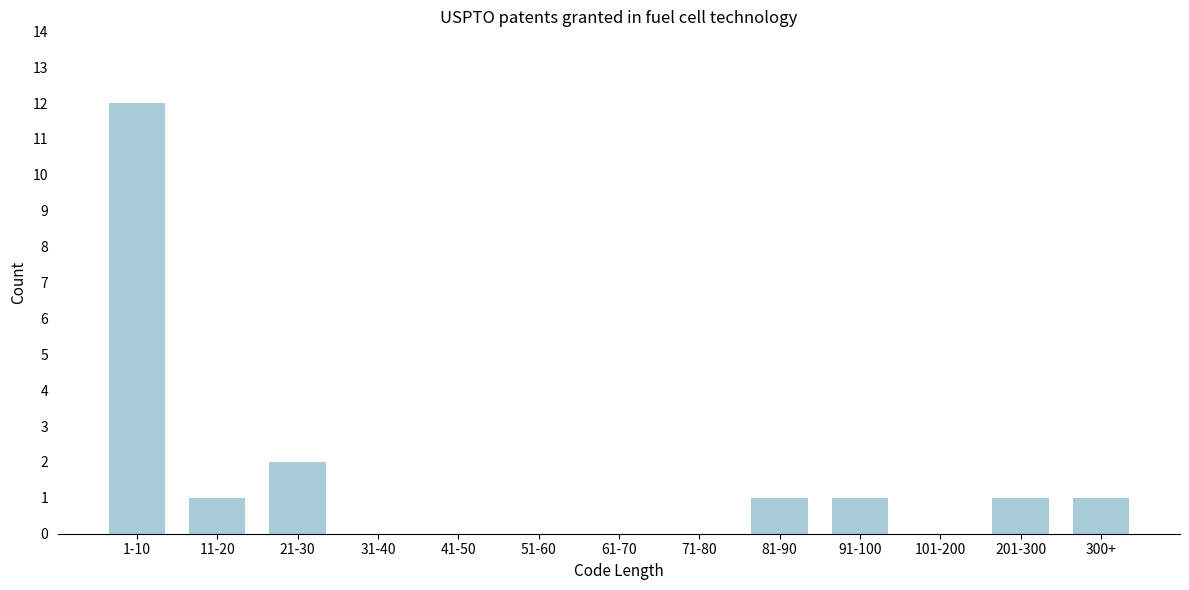

Reading left to right, list all the values displayed in this chart.

1-10=12	11-20=1	21-30=2	31-40=0	41-50=0	51-60=0	61-70=0	71-80=0	81-90=1	91-100=1	101-200=0	201-300=1	300+=1